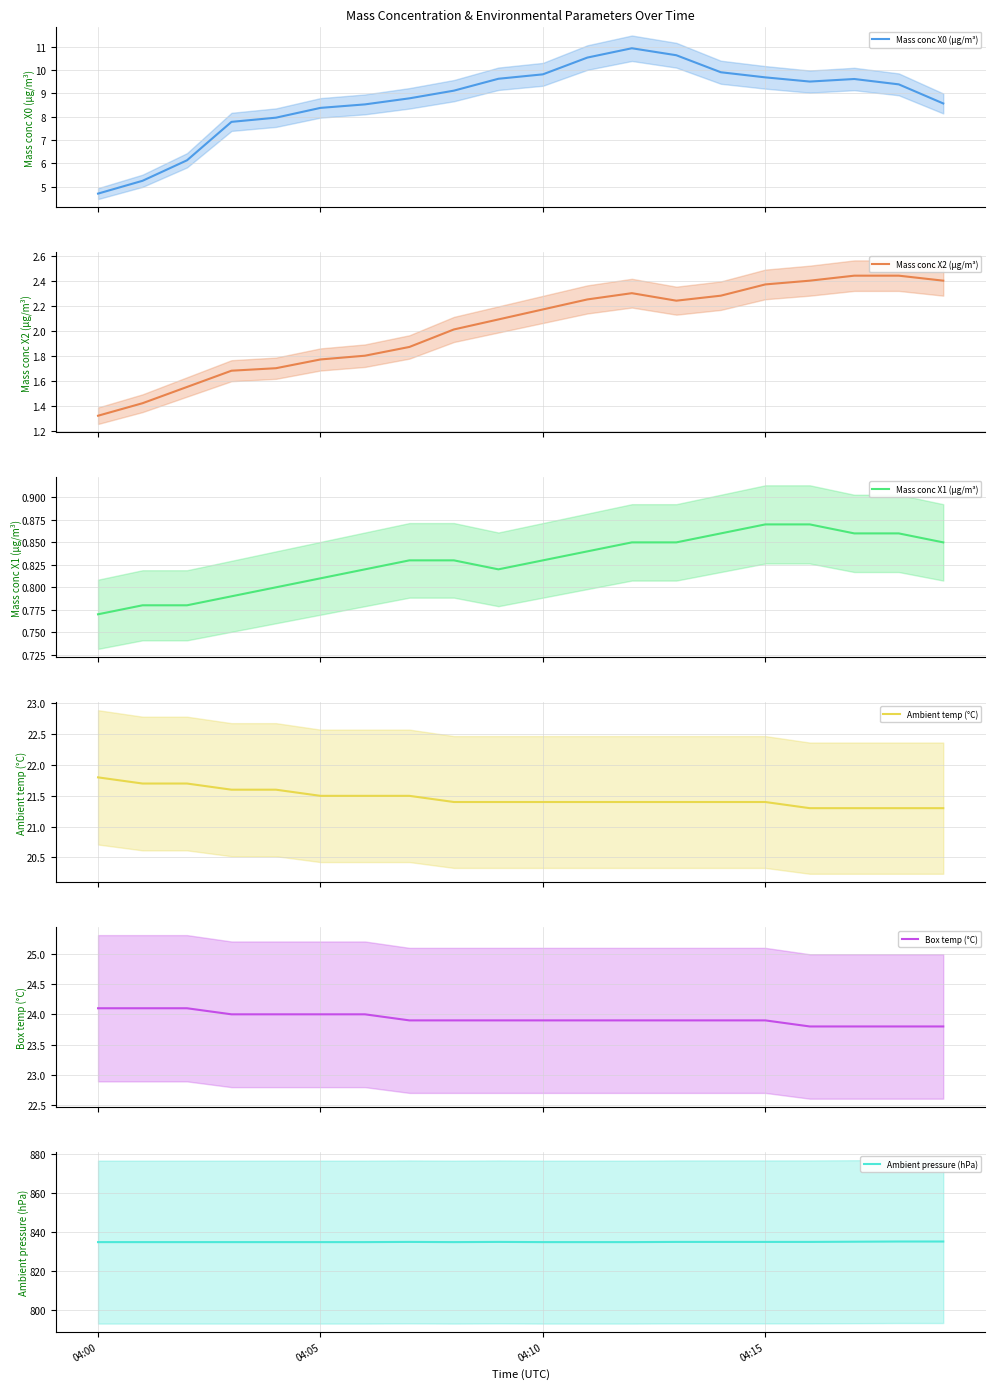

What is the lowest value of the Mass conc X2 (μg/m³) series?

1.3